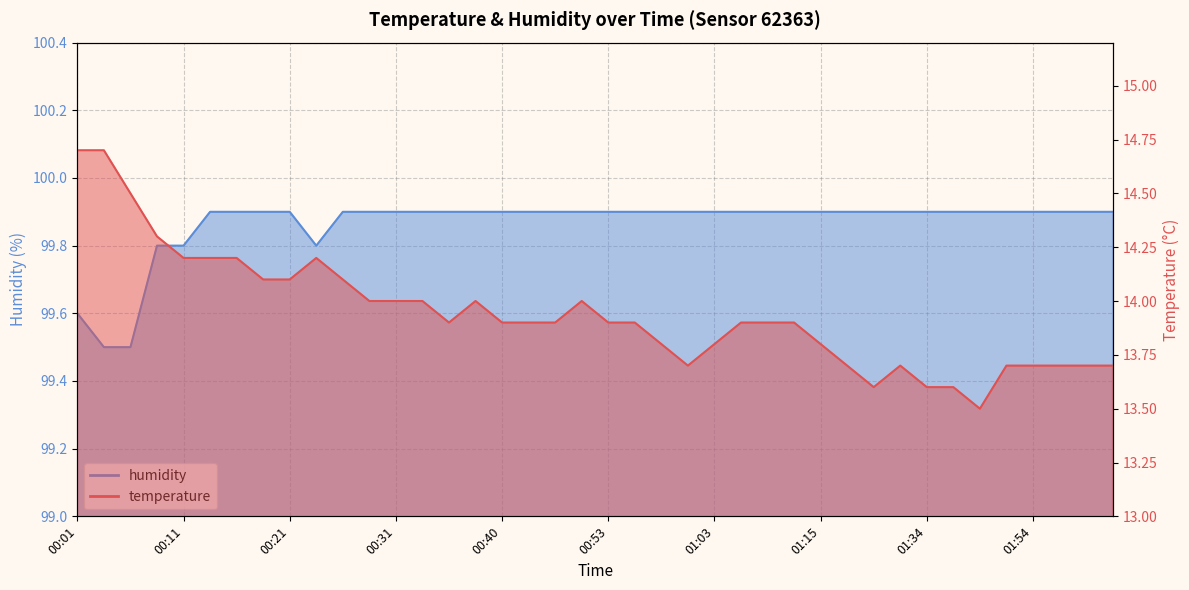

Reading left to right, transcribe all the data shown in this chart.

temperature: 00:01=14.7	00:03=14.7	00:06=14.5	00:08=14.3	00:11=14.2	00:13=14.2	00:16=14.2	00:18=14.1	00:21=14.1	00:23=14.2	00:26=14.1	00:28=14.0	00:31=14.0	00:33=14.0	00:35=13.9	00:38=14.0	00:40=13.9	00:45=13.9	00:48=13.9	00:50=14.0	00:53=13.9	00:56=13.9	00:58=13.8	01:00=13.7	01:03=13.8	01:08=13.9	01:10=13.9	01:13=13.9	01:15=13.8	01:18=13.7	01:23=13.6	01:32=13.7	01:34=13.6	01:46=13.6	01:49=13.5	01:51=13.7	01:54=13.7	01:56=13.7	01:59=13.7	02:02=13.7
humidity: 00:01=99.6	00:03=99.5	00:06=99.5	00:08=99.8	00:11=99.8	00:13=99.9	00:16=99.9	00:18=99.9	00:21=99.9	00:23=99.8	00:26=99.9	00:28=99.9	00:31=99.9	00:33=99.9	00:35=99.9	00:38=99.9	00:40=99.9	00:45=99.9	00:48=99.9	00:50=99.9	00:53=99.9	00:56=99.9	00:58=99.9	01:00=99.9	01:03=99.9	01:08=99.9	01:10=99.9	01:13=99.9	01:15=99.9	01:18=99.9	01:23=99.9	01:32=99.9	01:34=99.9	01:46=99.9	01:49=99.9	01:51=99.9	01:54=99.9	01:56=99.9	01:59=99.9	02:02=99.9